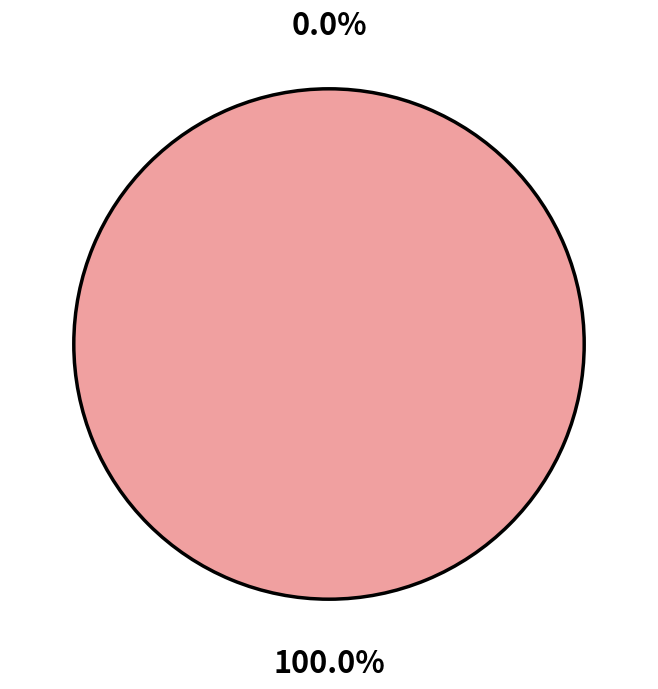

Rank the categories by value from highest to lowest.

49793, 50769